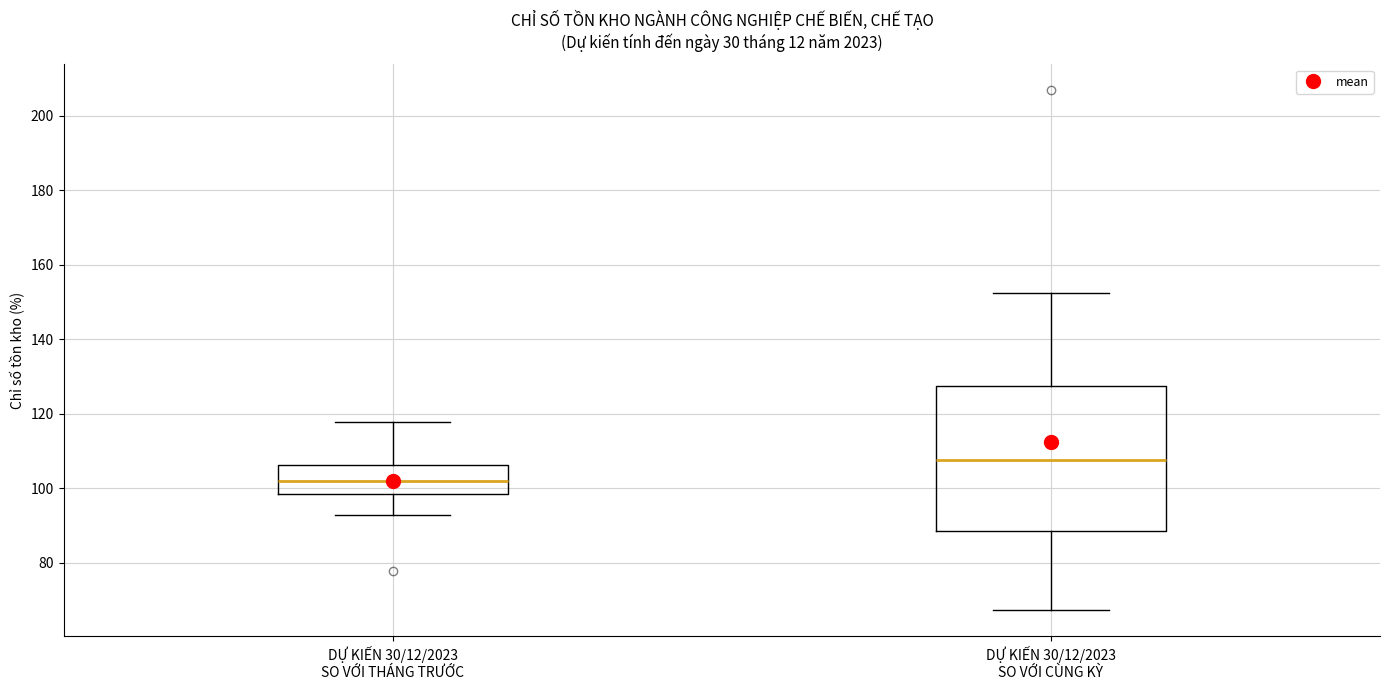

Where is the upper edge of the box for DỰ KIẾN 30/12/2023 SO VỚI CÙNG KỲ on the y-axis? The values are not printed on the chart, so give them approximately, as read against the axis.

128